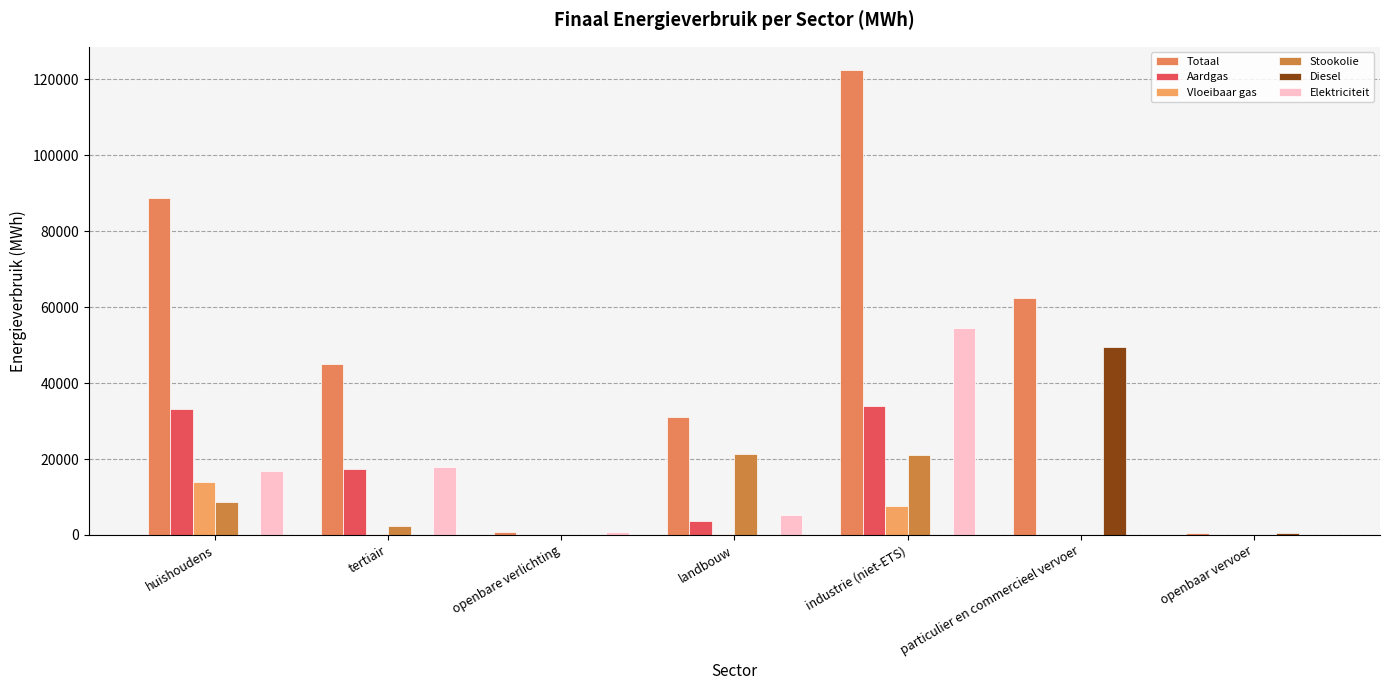

Count the number of categories in the chart.

7